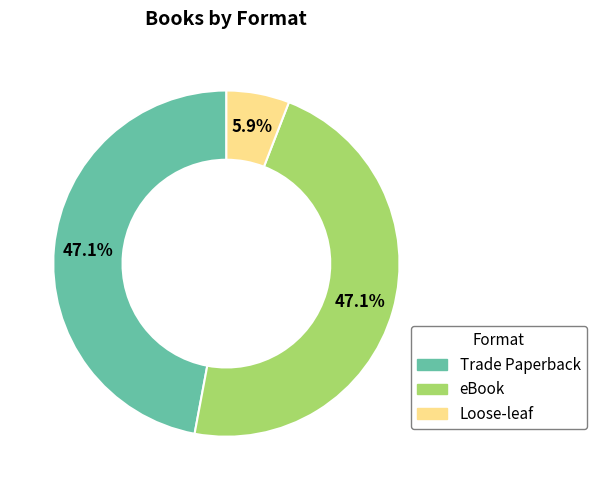

What is the ratio of the value at Loose-leaf to the value at Trade Paperback?

0.1